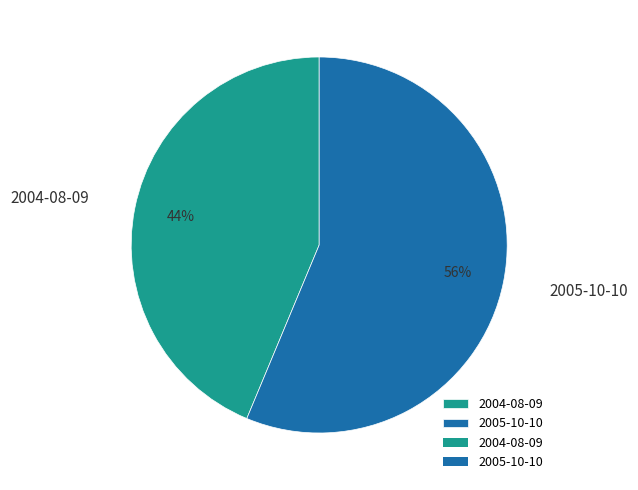

Do 2004-08-09 and 2005-10-10 together represent more than half of the pie?

Yes